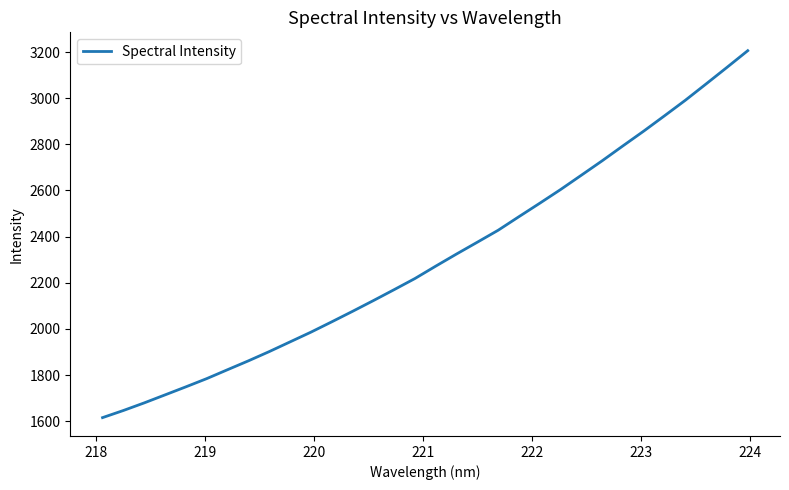

What is the difference between the maximum and minimum values?

1590.5